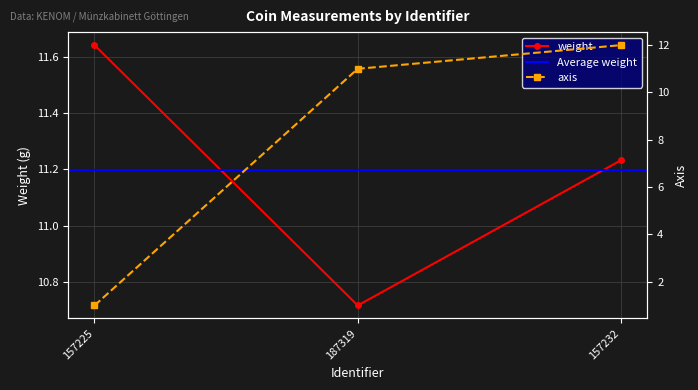

What is the difference between the maximum and minimum values in the axis series?

11.0